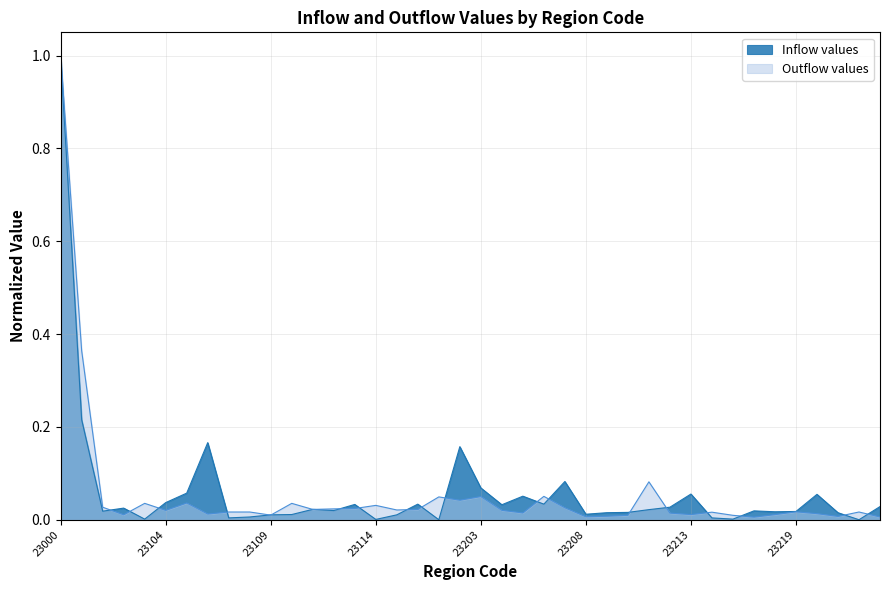

Which series ends up on top after the final intersection of Outflow values and Inflow values?

Inflow values